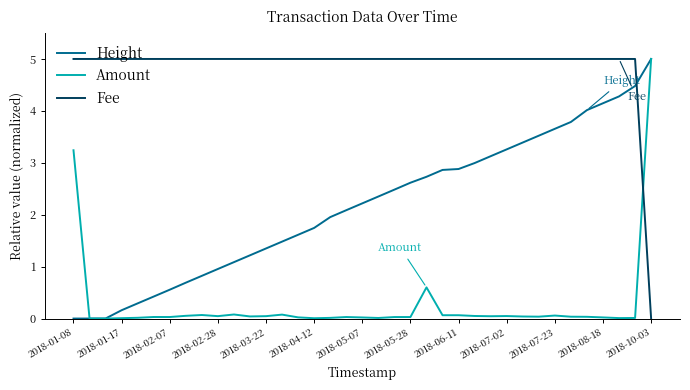

What is the greatest value displayed?

5.0